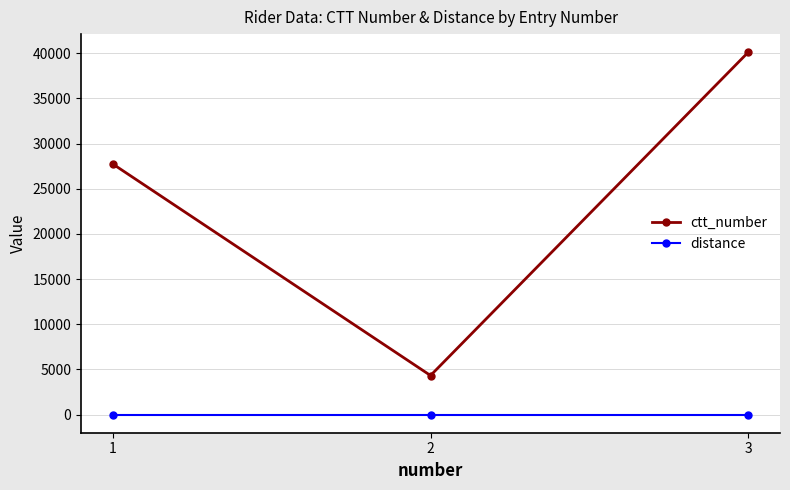

Which category has the highest value across all series?

3